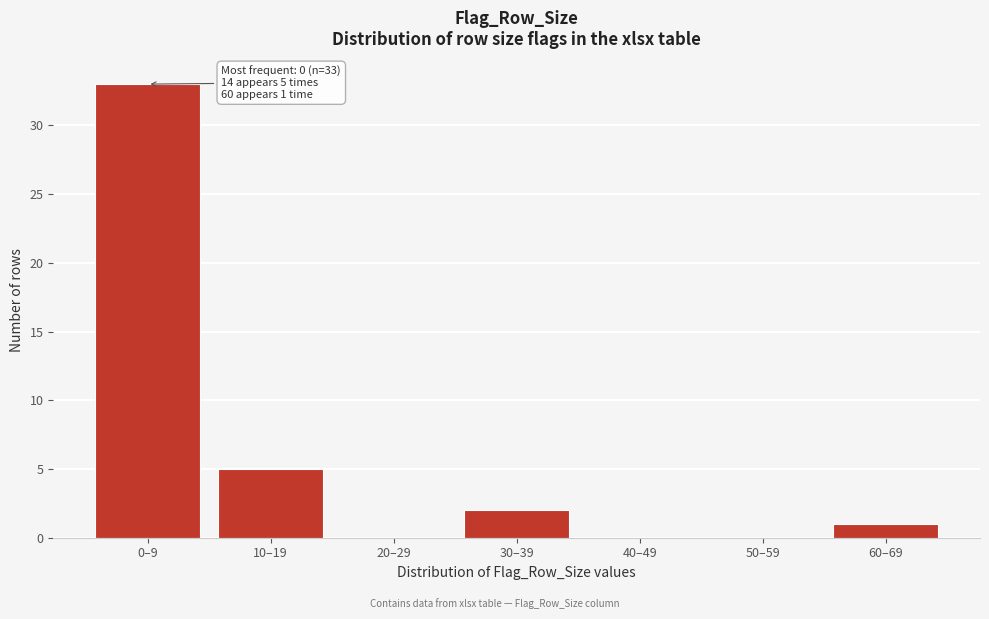

Reading left to right, transcribe all the data shown in this chart.

0–9=33	10–19=5	20–29=0	30–39=2	40–49=0	50–59=0	60–69=1